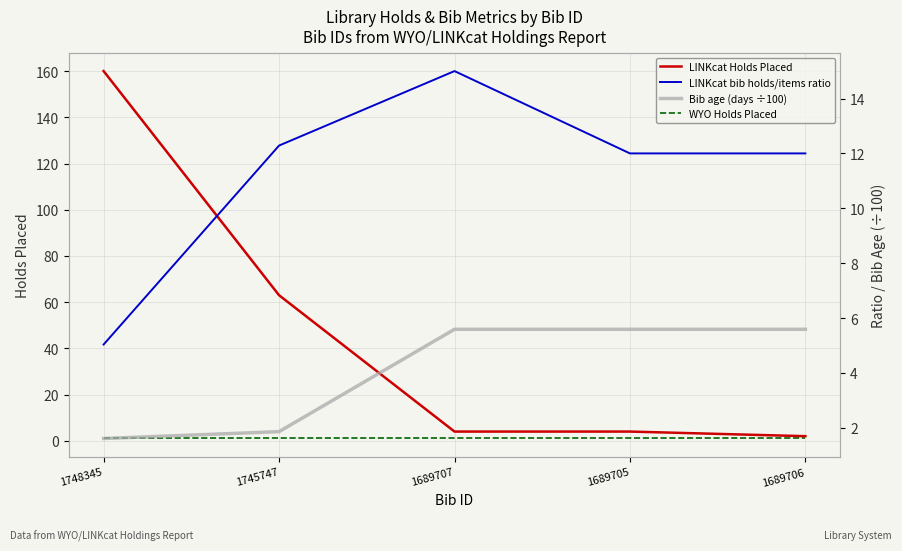

What is the sum of the LINKcat bib holds/items ratio values at 1689705 and 1745747?

24.3